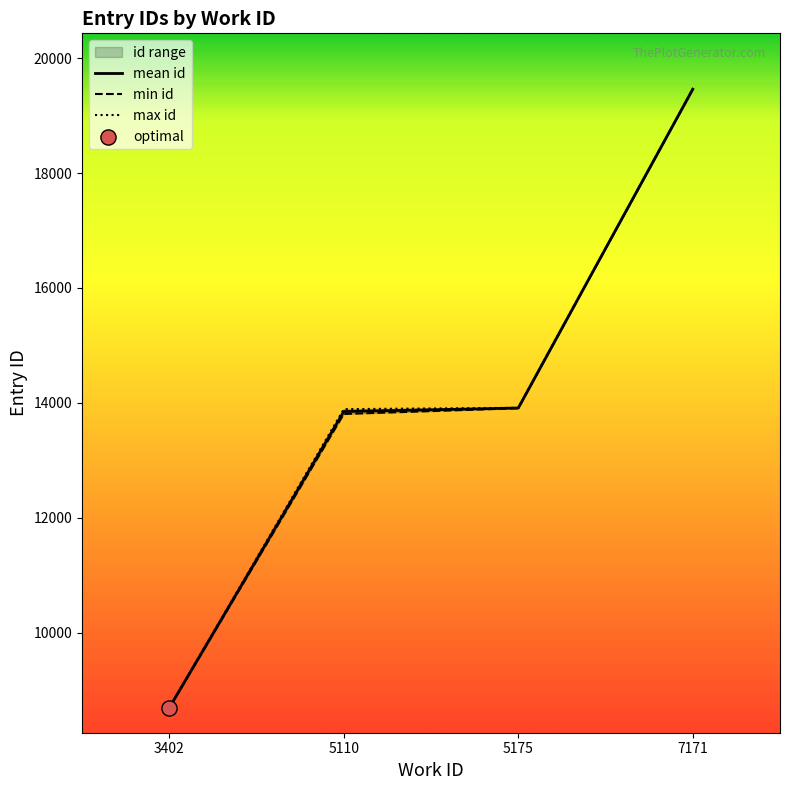

Which series reaches the minimum Y coordinate?

mean id